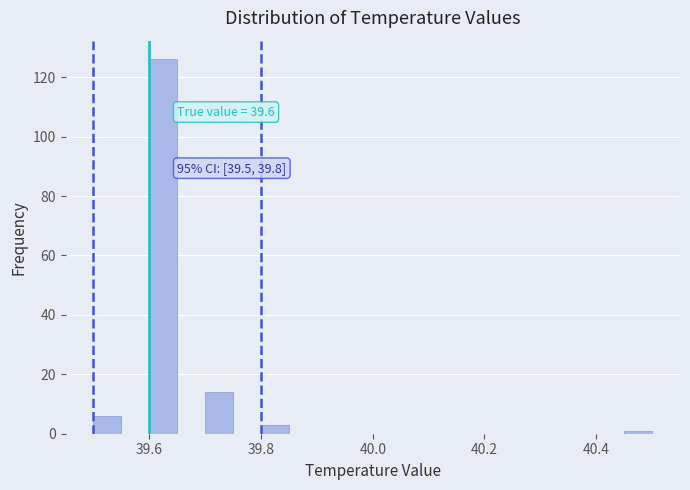

Read against the x-axis, roughly where is the centre of the tallest bar?

39.62